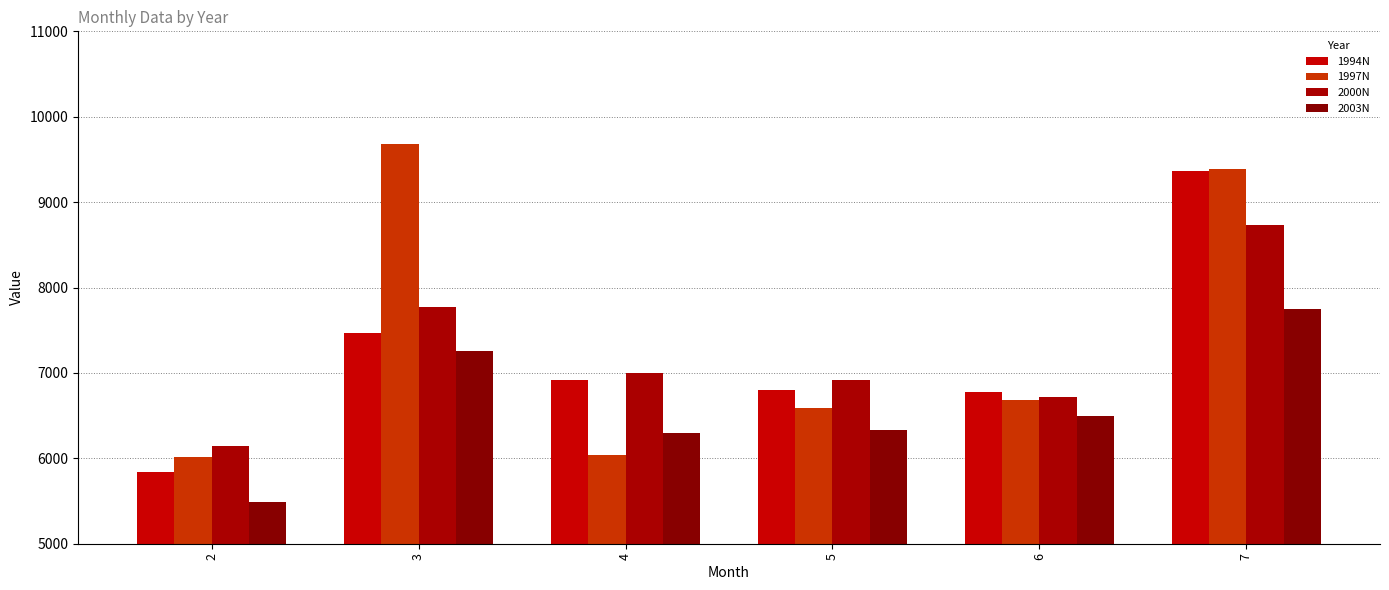

How many data points in 1994N are less than 6916?

3